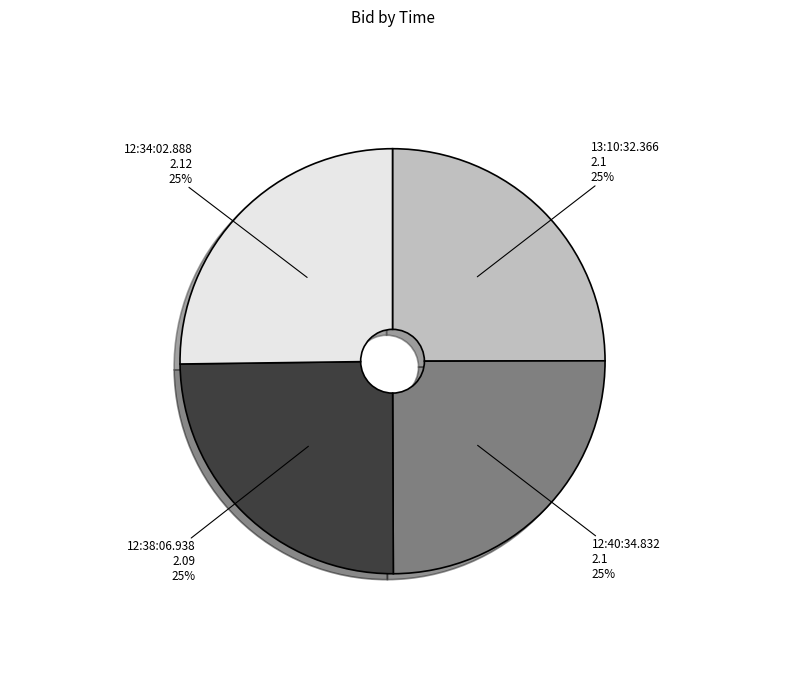

The 12:40:34.832 slice represents 35% of the pie. True or false?

False